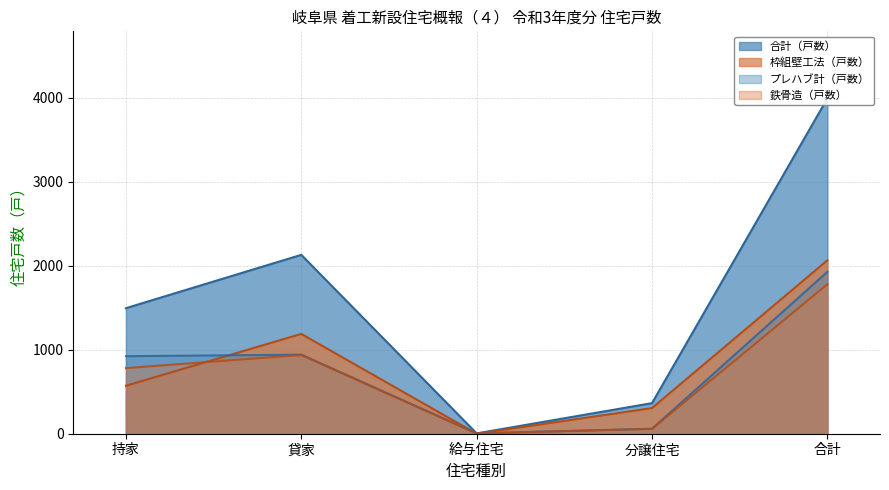

Which category has the highest value in the 鉄骨造（戸数） series?

合計